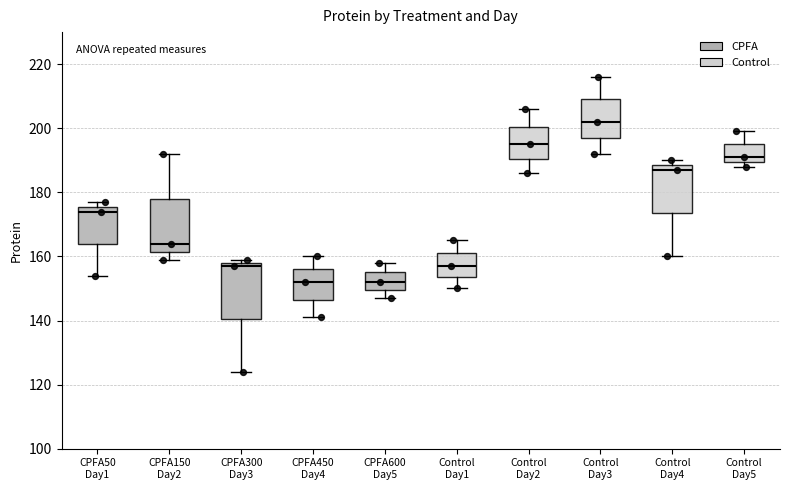

Reading left to right, transcribe this box plot: for each box, give where its median line is, the range the box spans, and where its two whiskers end, as read against the y-axis. The values are not printed on the chart, so give them approximately, as read against the axis.

CPFA50 Day1: median 174, box 164 to 176, whiskers 154 to 178
CPFA150 Day2: median 164, box 162 to 178, whiskers 160 to 192
CPFA300 Day3: median 158 (just below the box's upper edge), box 140 to 158, whiskers 124 to 160
CPFA450 Day4: median 152, box 146 to 156, whiskers 142 to 160
CPFA600 Day5: median 152, box 150 to 156, whiskers 148 to 158
Control Day1: median 158, box 154 to 162, whiskers 150 to 166
Control Day2: median 196, box 190 to 200, whiskers 186 to 206
Control Day3: median 202, box 198 to 210, whiskers 192 to 216
Control Day4: median 188 (just below the box's upper edge), box 174 to 188, whiskers 160 to 190
Control Day5: median 192, box 190 to 196, whiskers 188 to 200